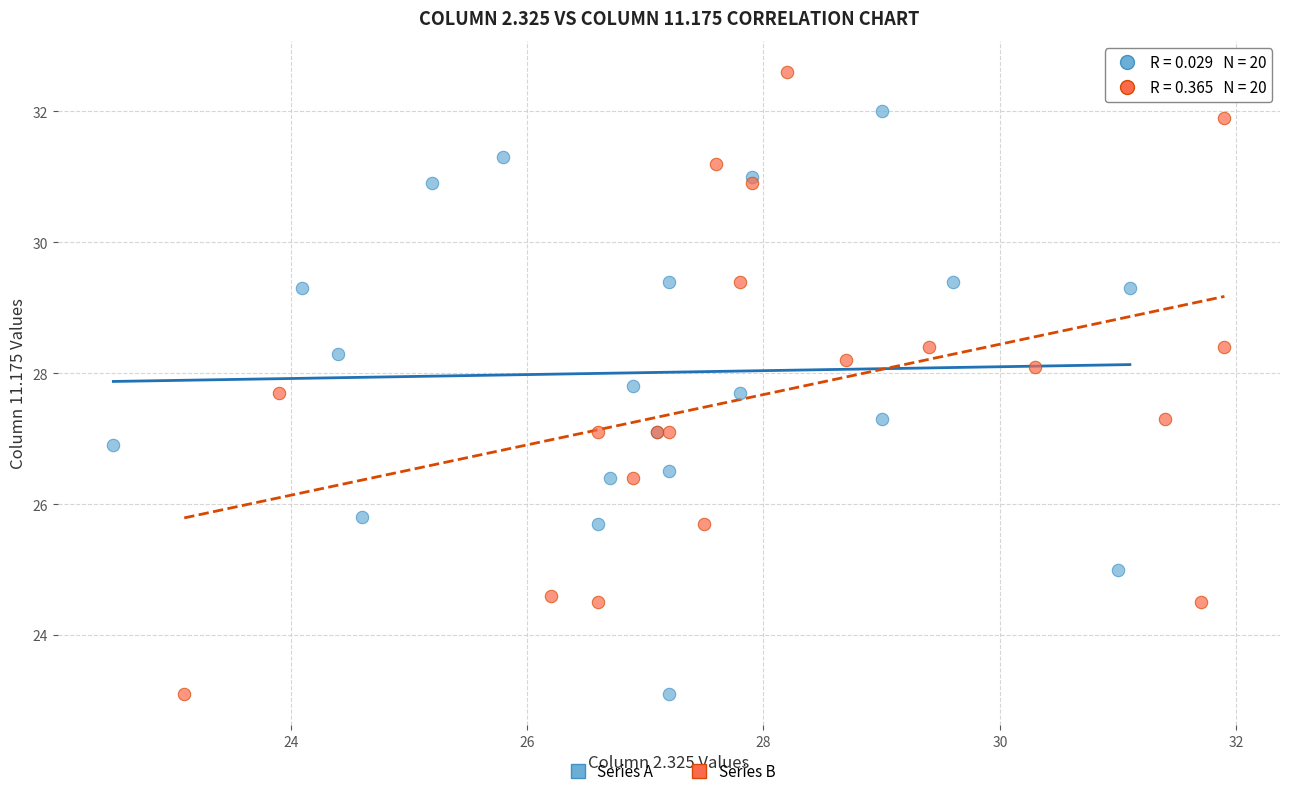

Which series reaches the maximum Y coordinate?

Series B